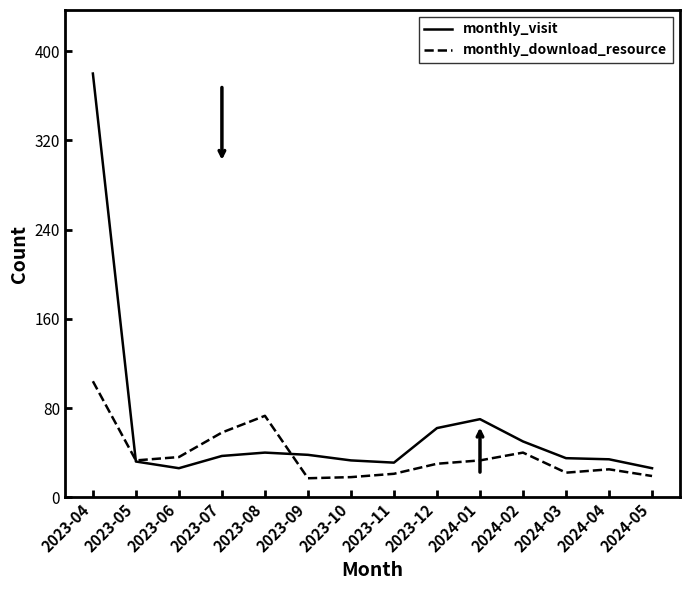

At which category does the chart reach its peak across all series?

2023-04